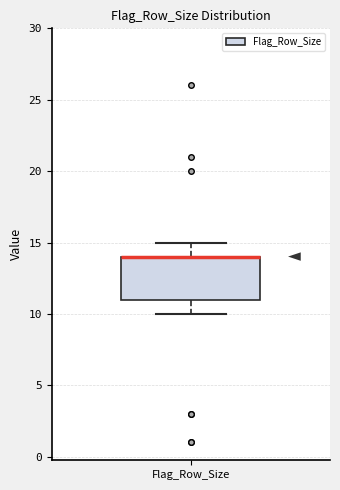

Transcribe this box plot: give where the median line is, the range the box spans, and where the two whiskers end, as read against the y-axis. The values are not printed on the chart, so give them approximately, as read against the axis.

median 14 (drawn on the box's upper edge), box 11 to 14, whiskers 10 to 15